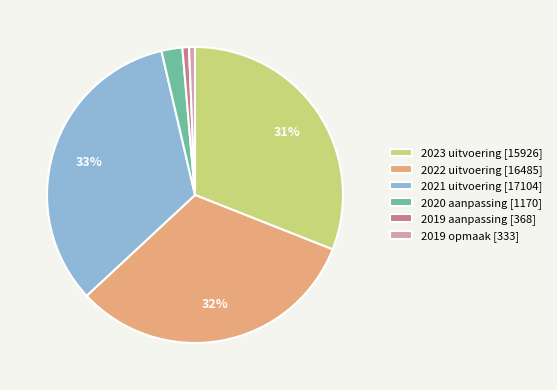

Between 2023 uitvoering and 2021 uitvoering, which is larger?

2021 uitvoering